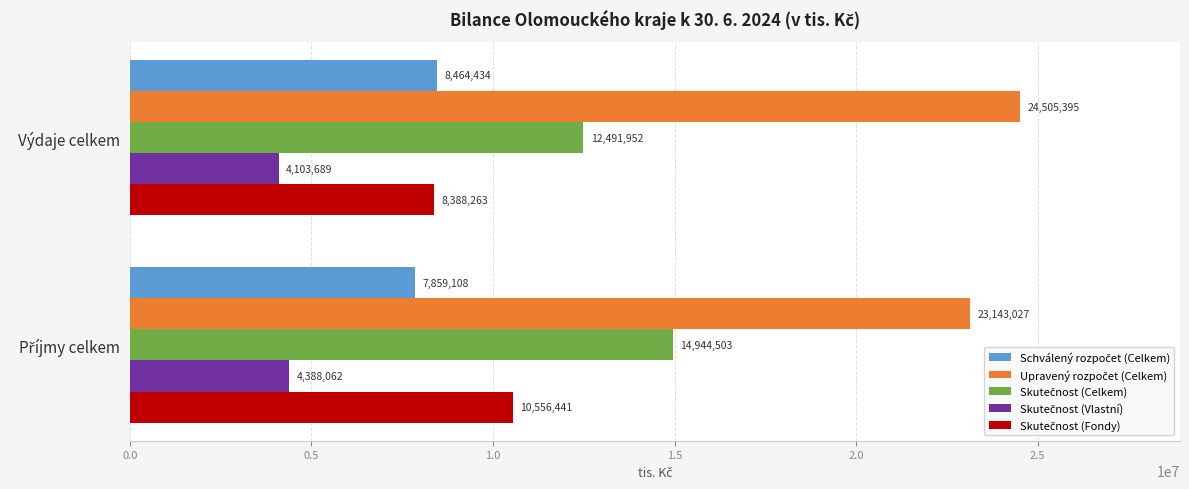

What is the maximum value shown in the chart?

24505395